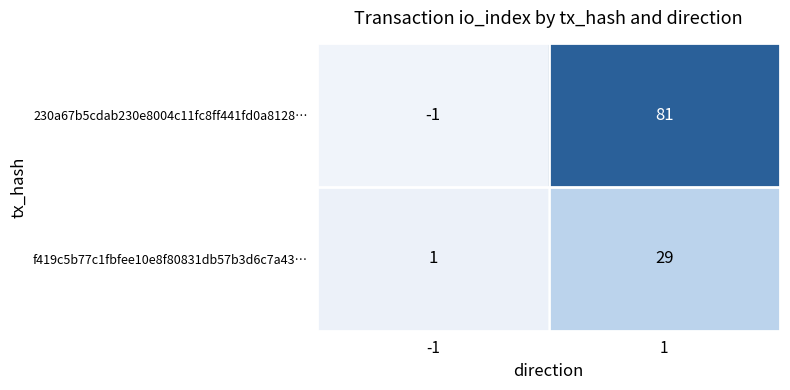

Rank the series at 1 from highest to lowest value.

230a67b5cdab230e8004c11fc8ff441fd0a8128…, f419c5b77c1fbfee10e8f80831db57b3d6c7a43…